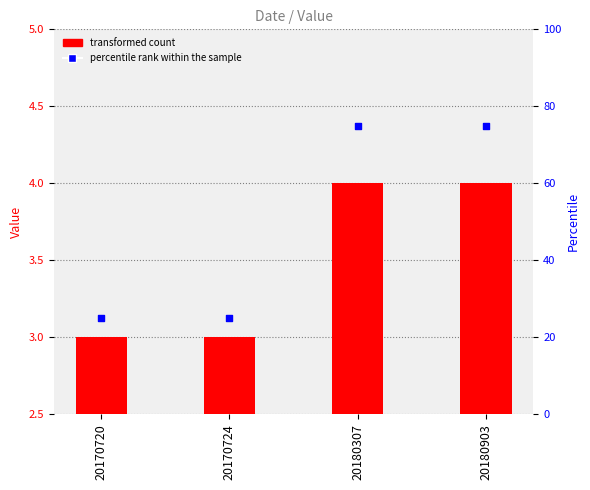

At how many categories does at least one series exceed 43?

2